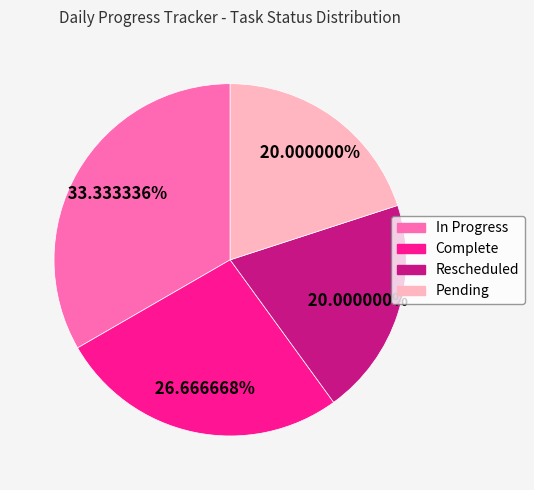

To the nearest percent, what is the difference between the largest and smallest slice percentages?

13%